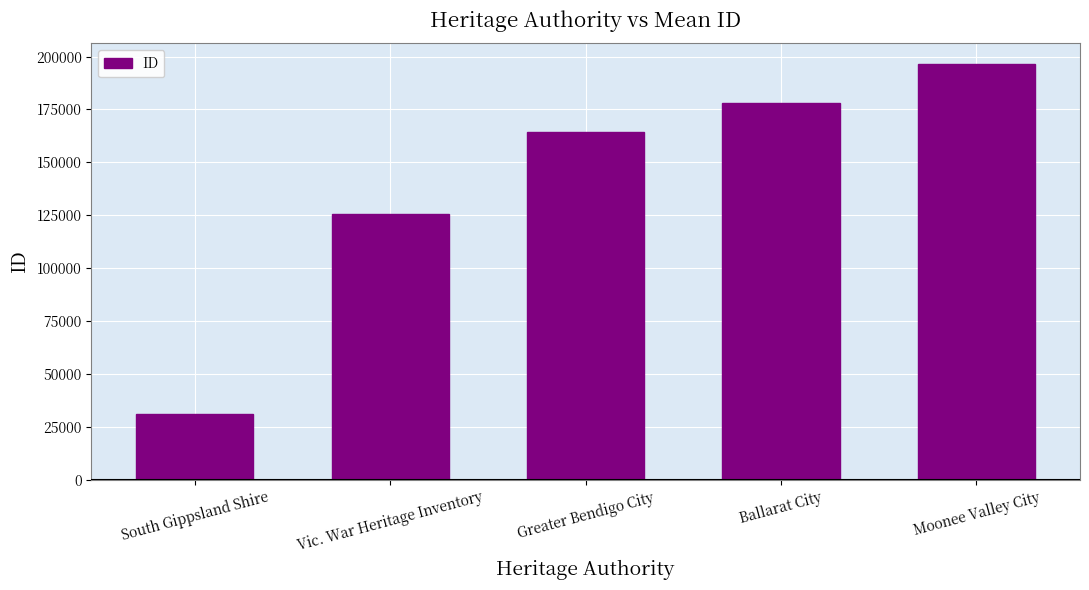

What is the label of the 5th bar from the left?

Moonee Valley City